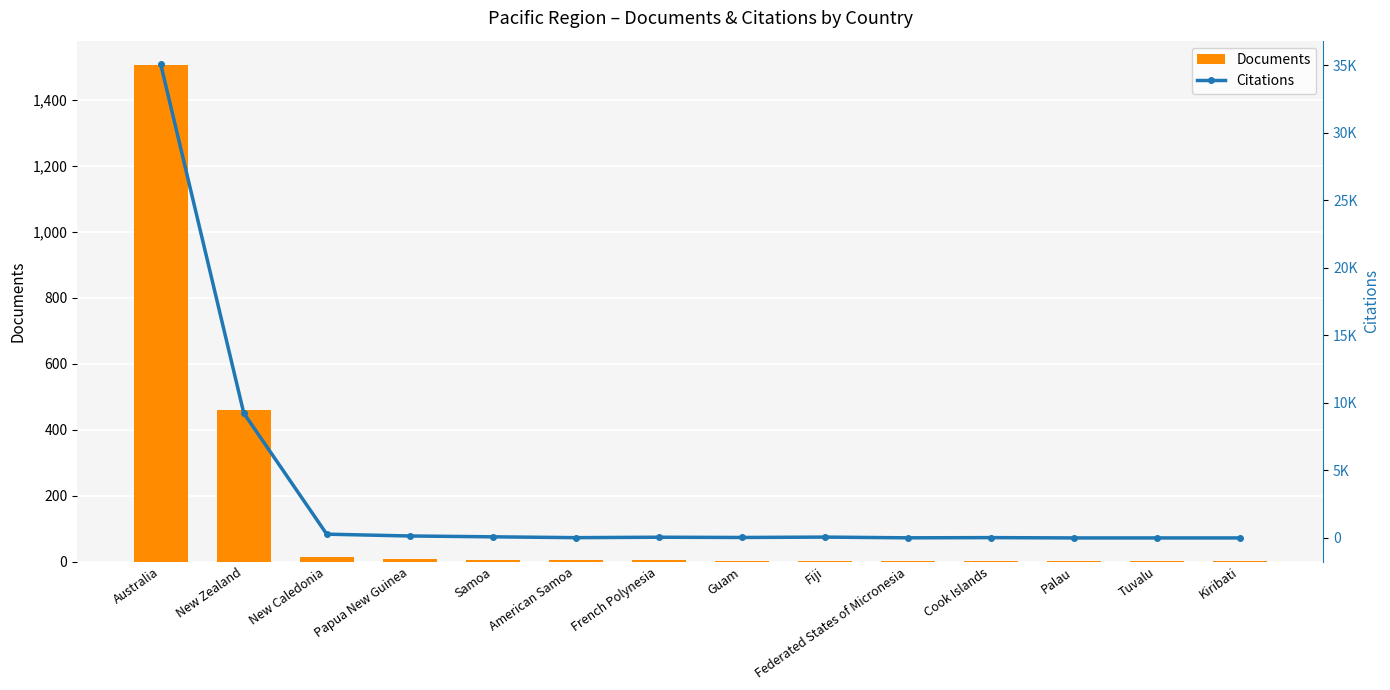

At which category is the sum across all series the highest?

Australia